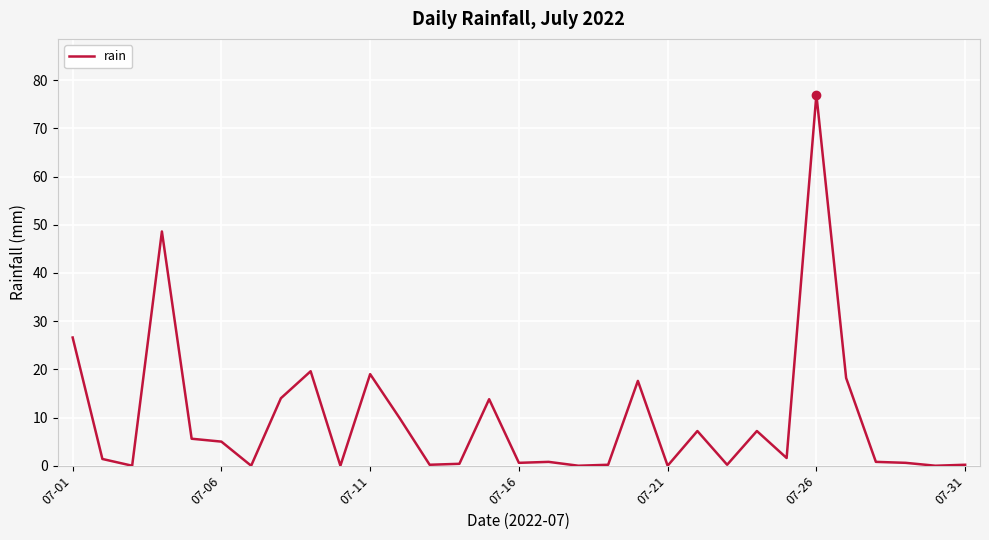

How many lines are shown in the chart?

1